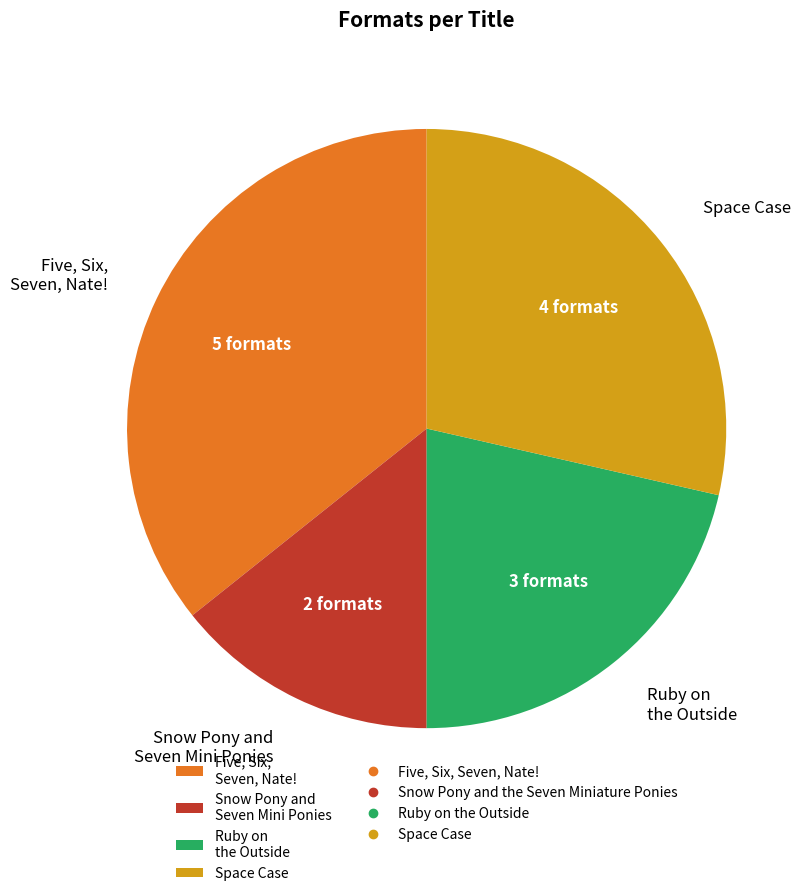

Do Ruby on the Outside and Snow Pony and Seven Mini Ponies together represent more than half of the pie?

No